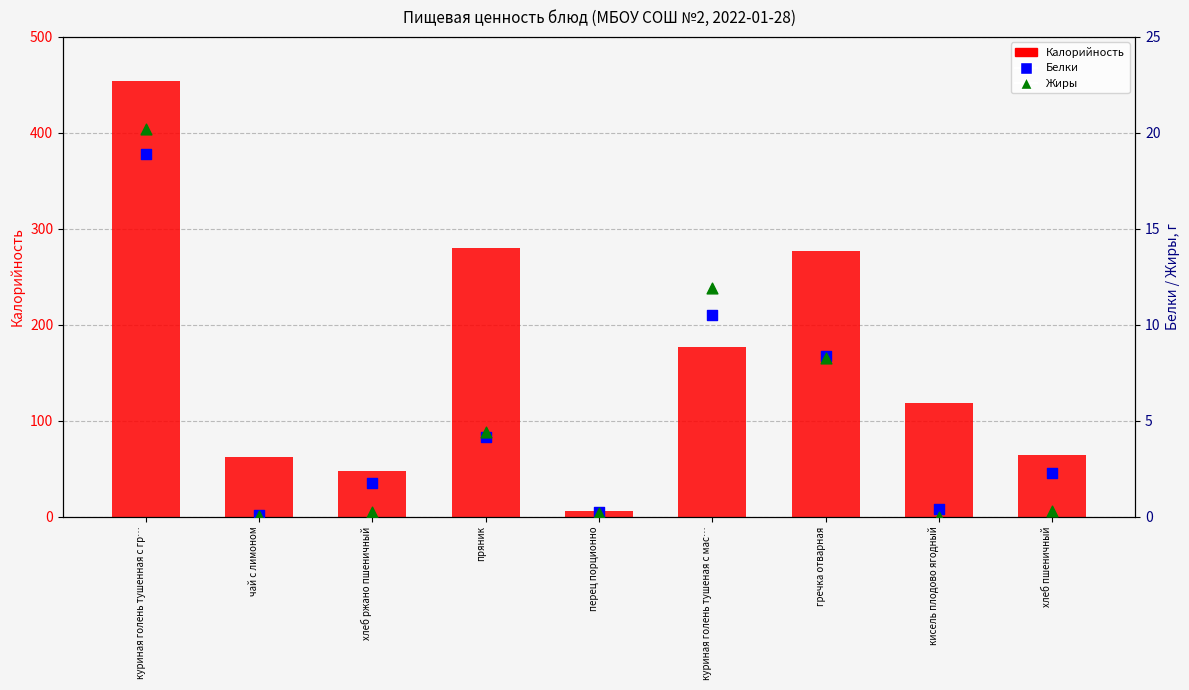

Which series has the widest spread of Y values?

Калорийность